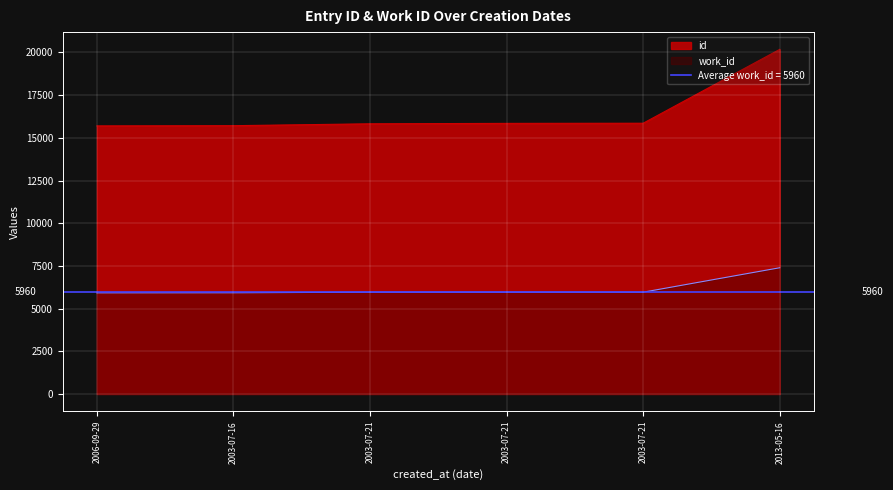

Does the chart display data point markers on the line(s)?

No